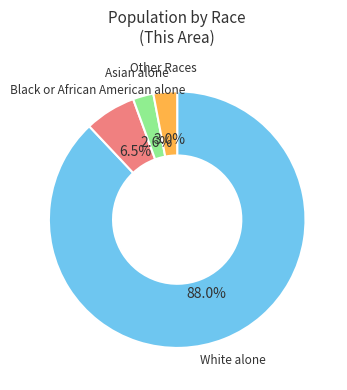

What is the largest slice in the pie chart?

White alone